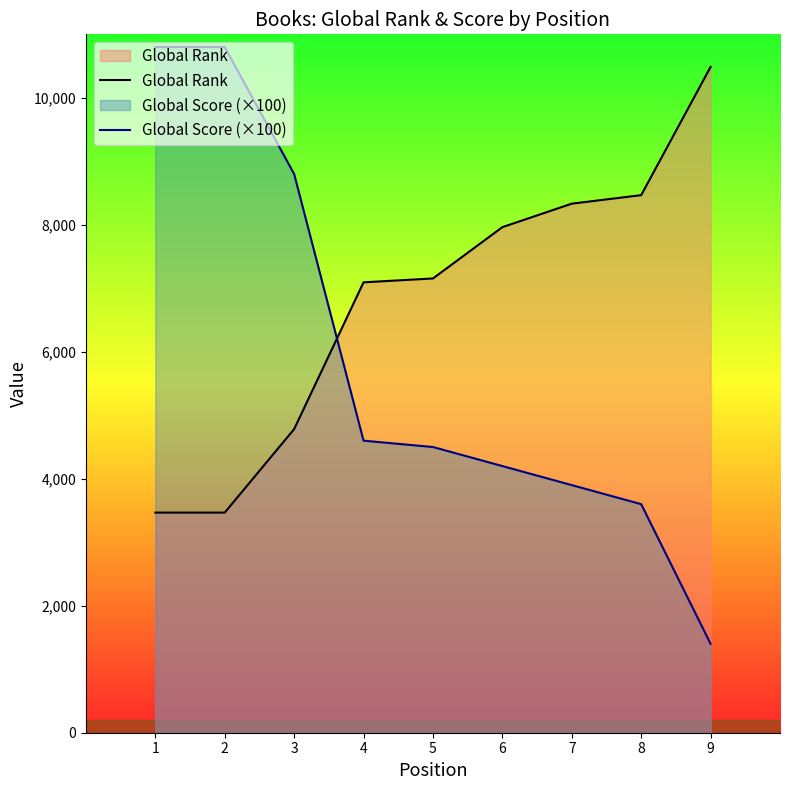

What are all the series names shown in the legend?

Global Rank, Global Score (×100)